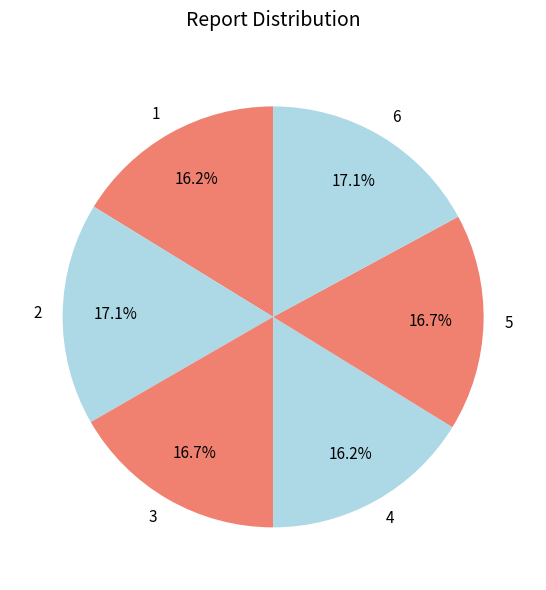

How many slices are in this pie chart?

6